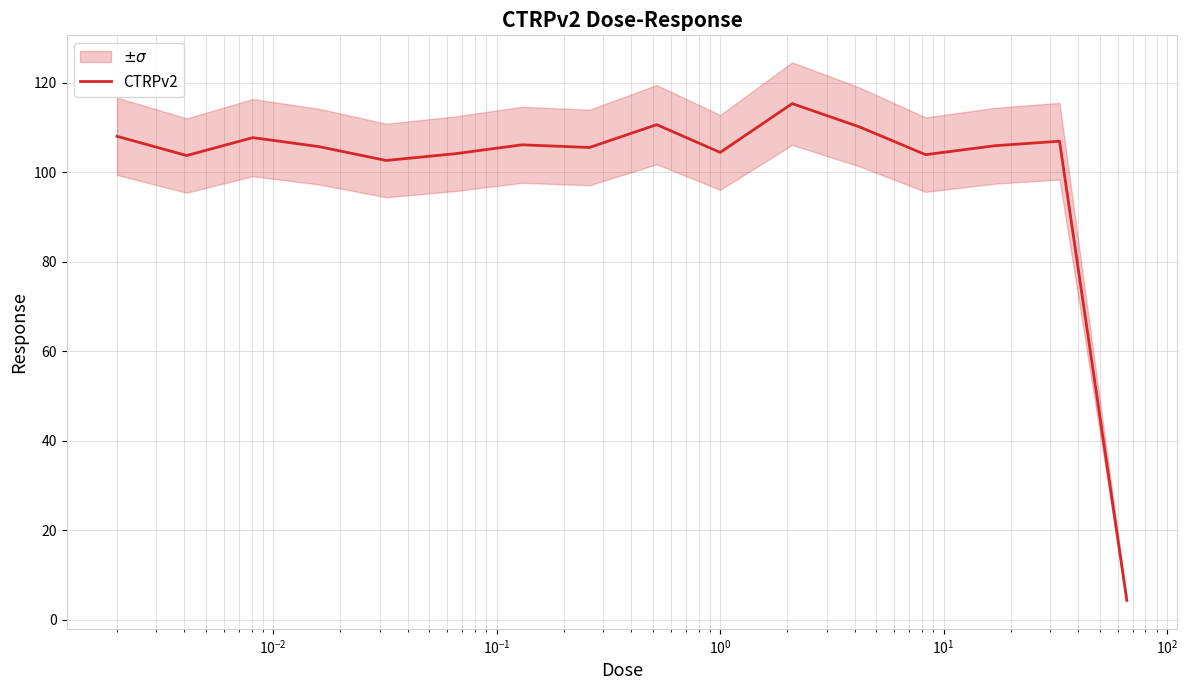

How many values are below 105?

6